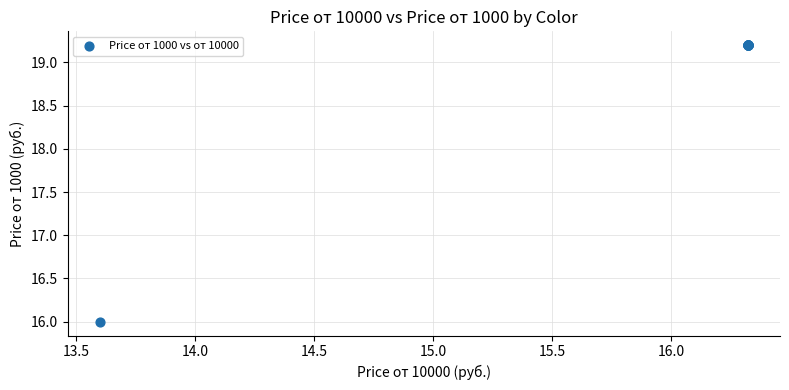

What Y value in the scatter plot is closest to 17?

16.0